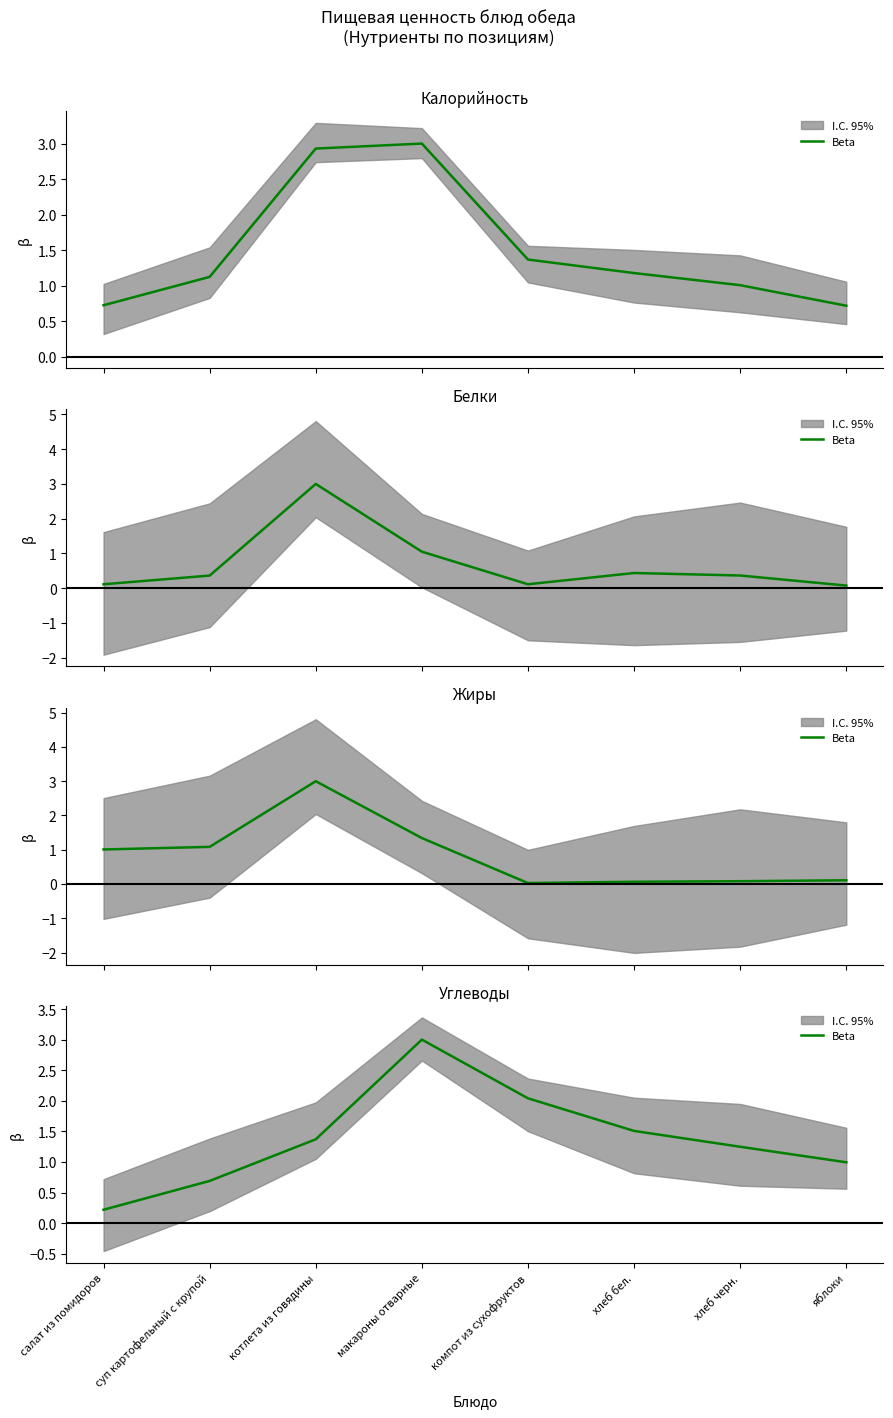

Does the chart display data point markers on the line(s)?

No